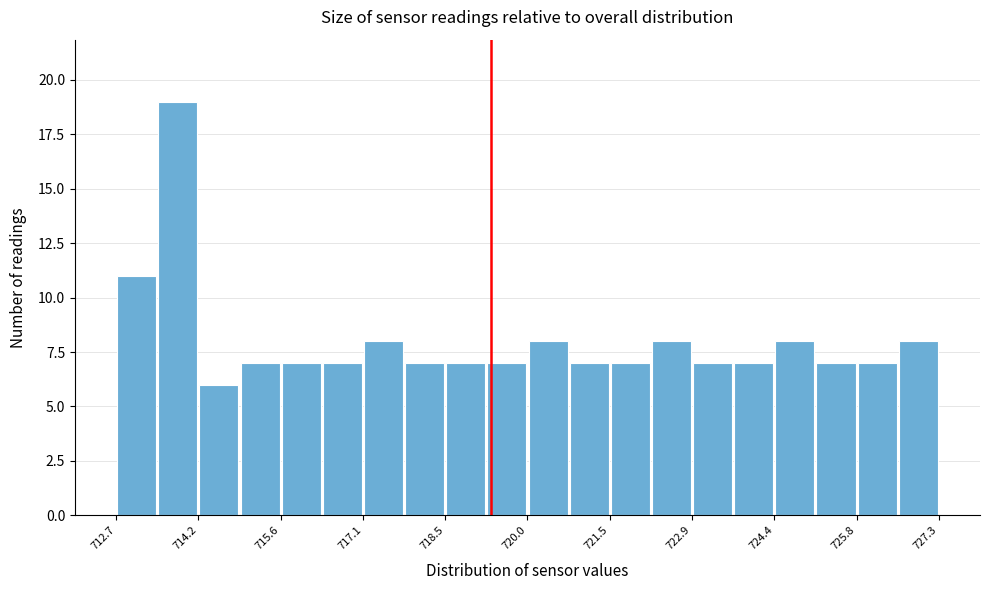

Read against the x-axis, roughly where is the centre of the tallest bar?

713.8